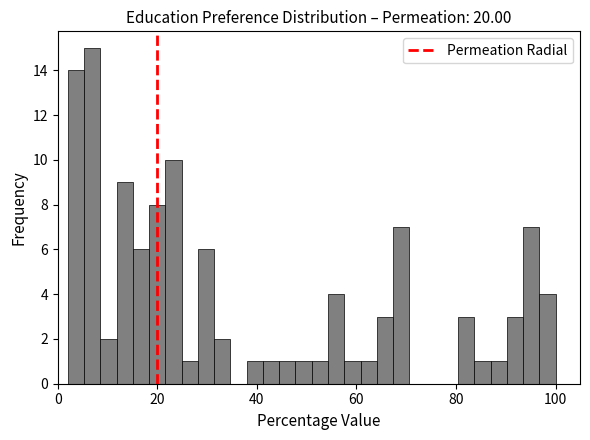

Read against the x-axis, roughly where is the centre of the tallest bar?

6